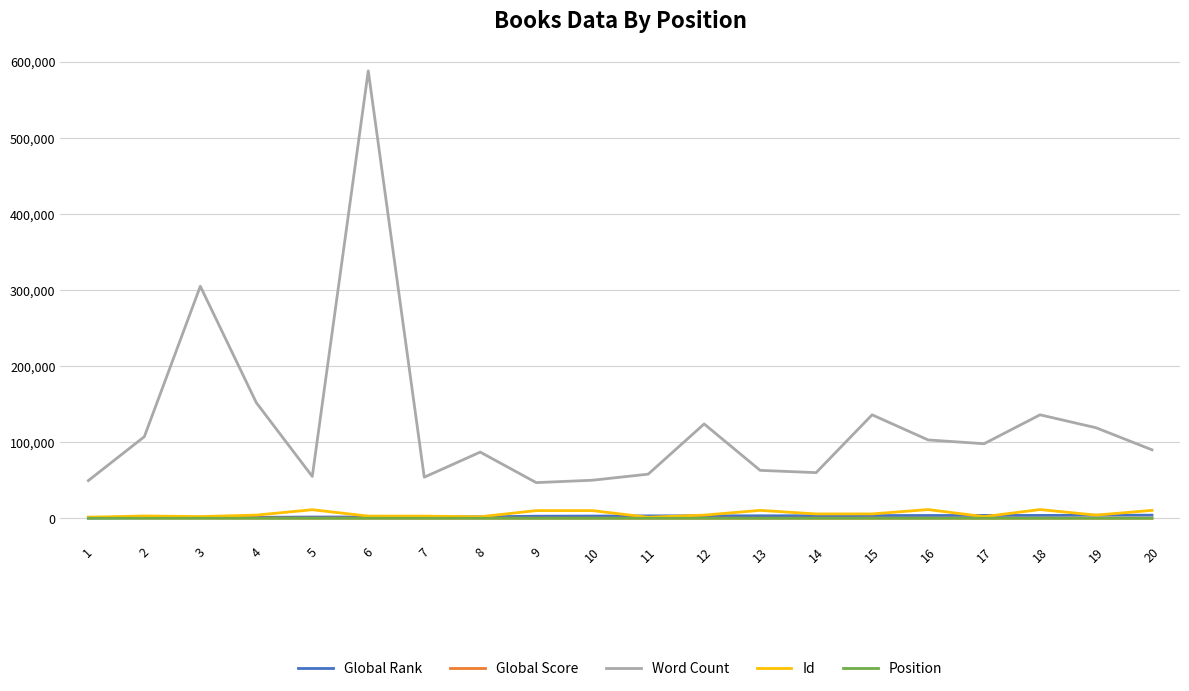

Is the value of Word Count at 11 greater than the value of Global Score at 11?

Yes